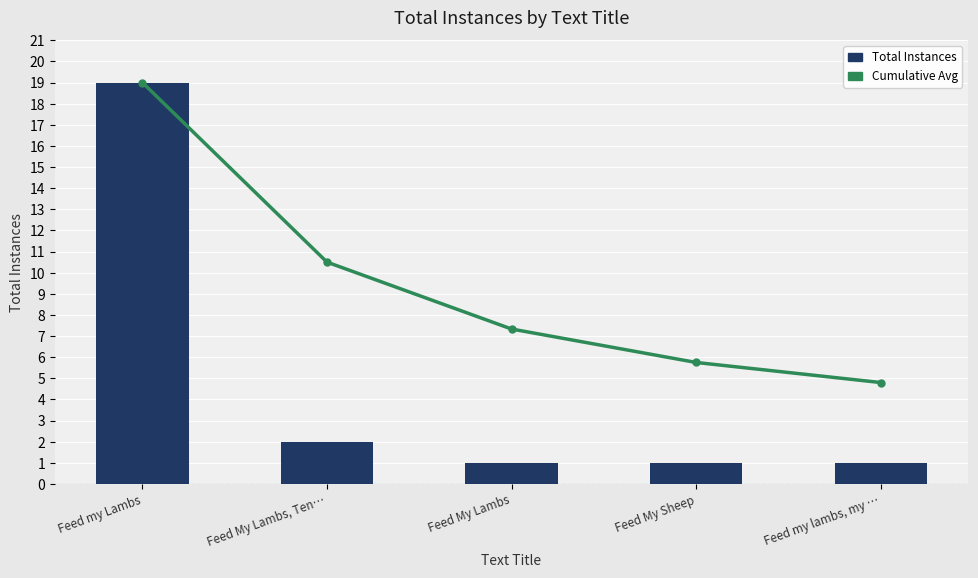

Where does the Cumulative Avg series first go above 7?

Feed my Lambs